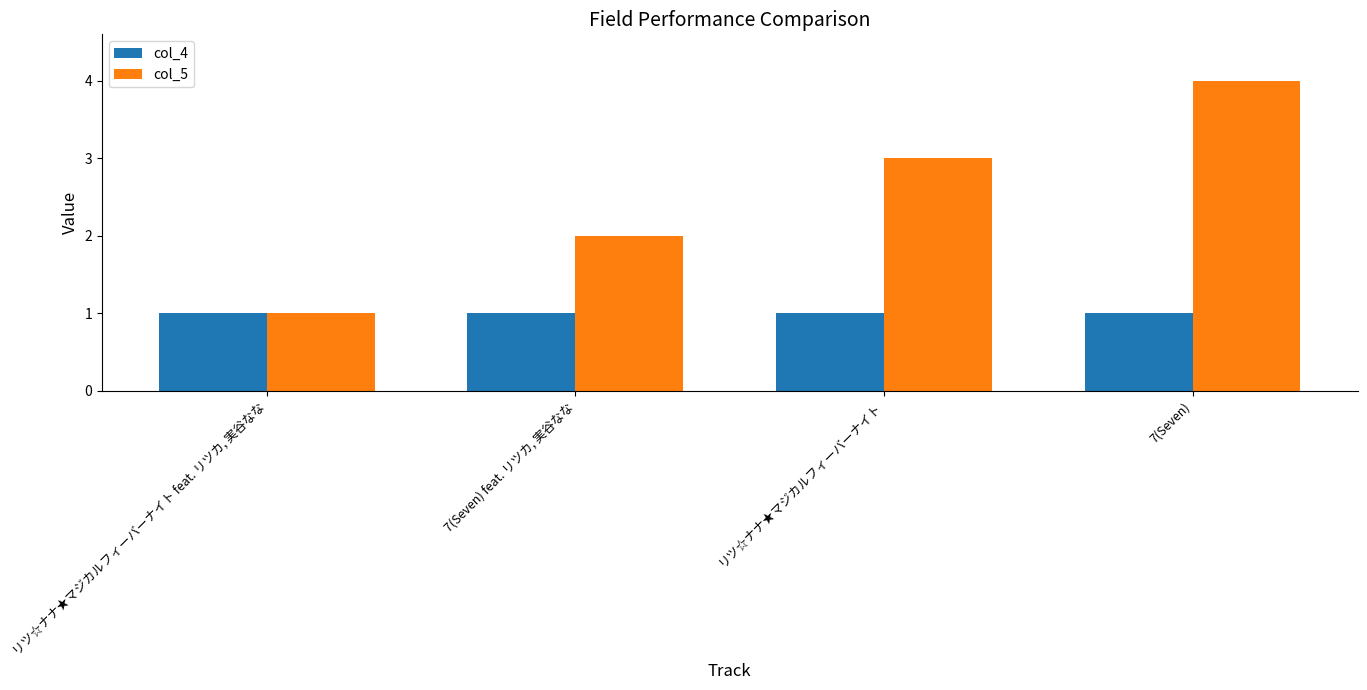

What is the average value of the col_4 series?

1